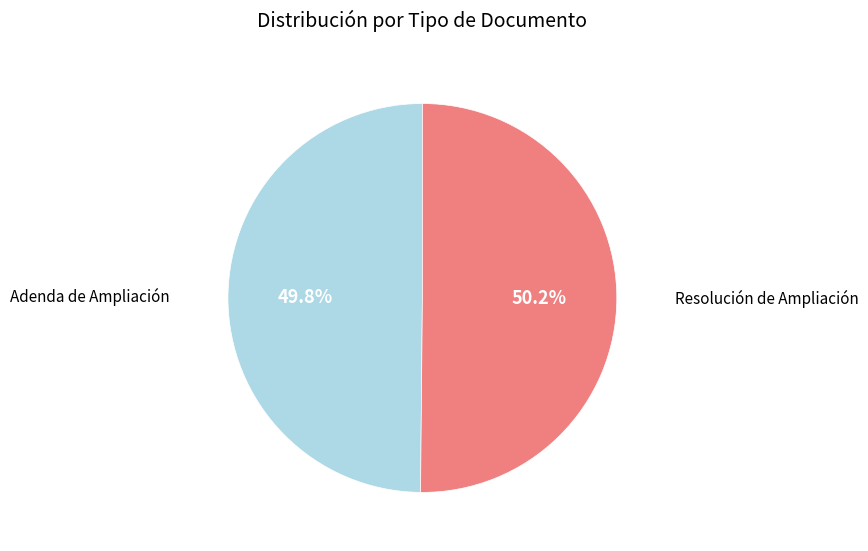

Do Resolución de Ampliación and Adenda de Ampliación together represent more than half of the pie?

Yes